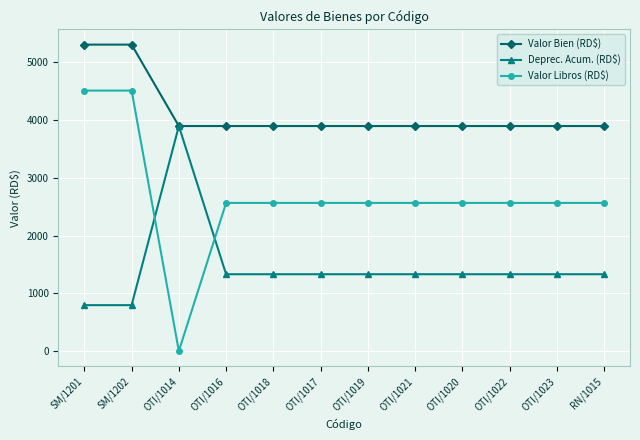

What is the average value of the Deprec. Acum. (RD$) series?

1454.5